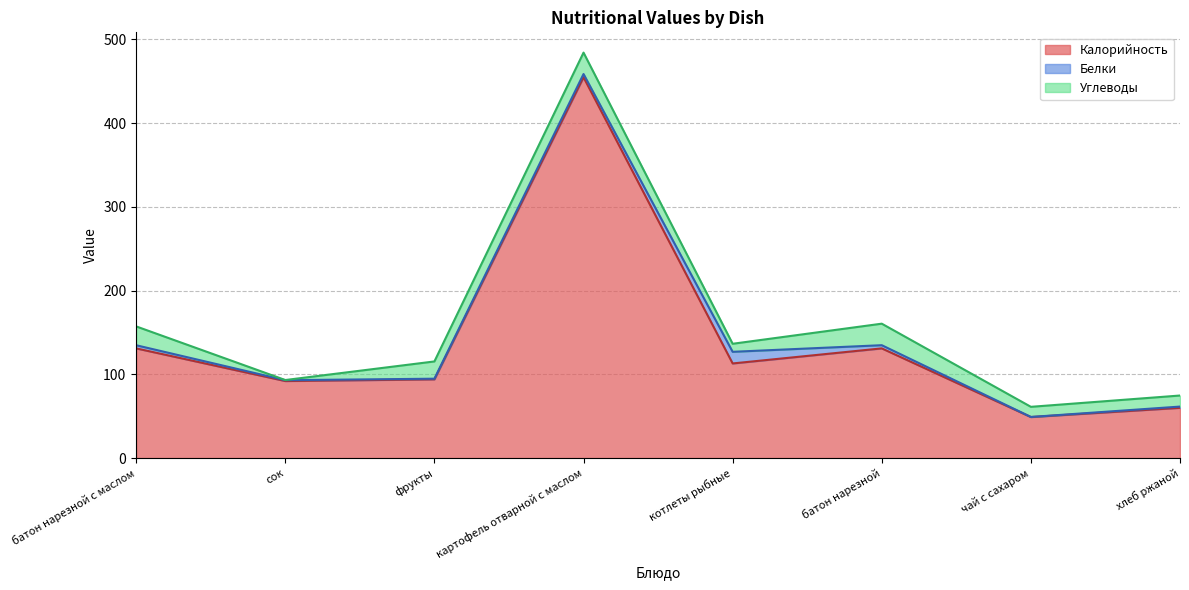

What is the total value across all series at картофель отварной с маслом?

484.2